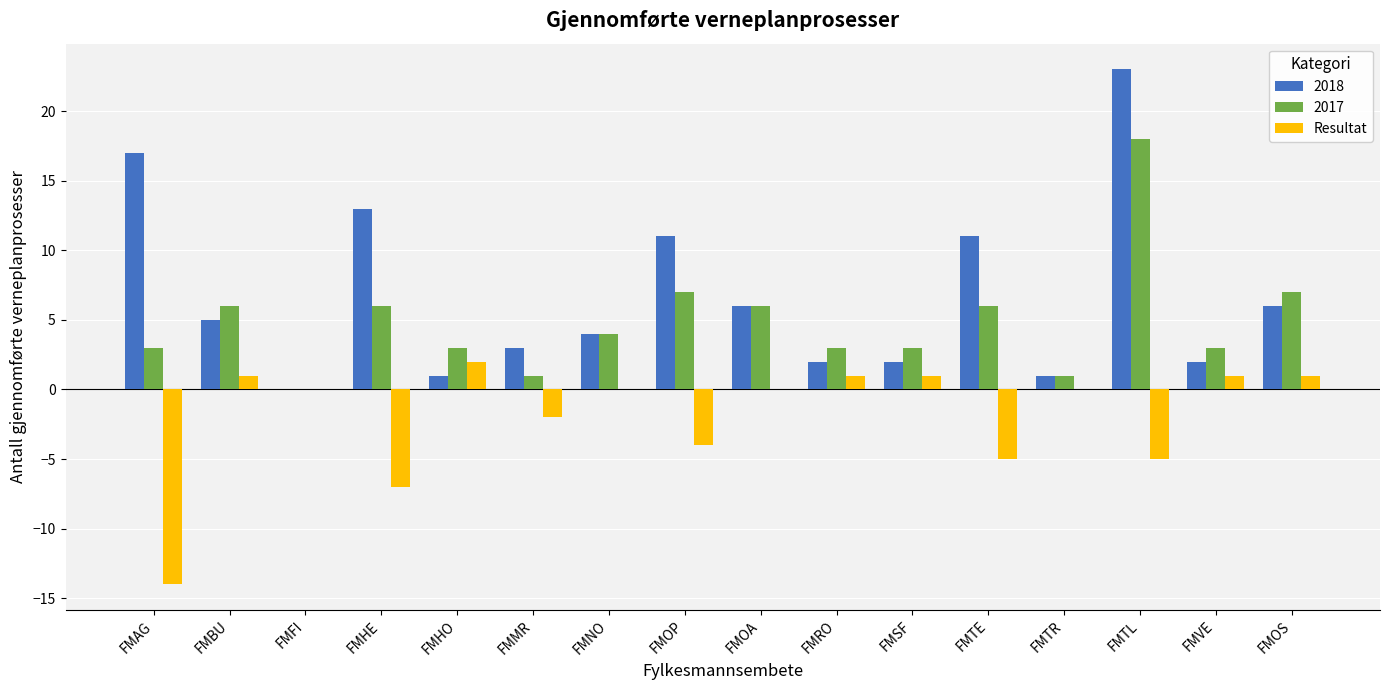

What is the greatest value displayed?

23